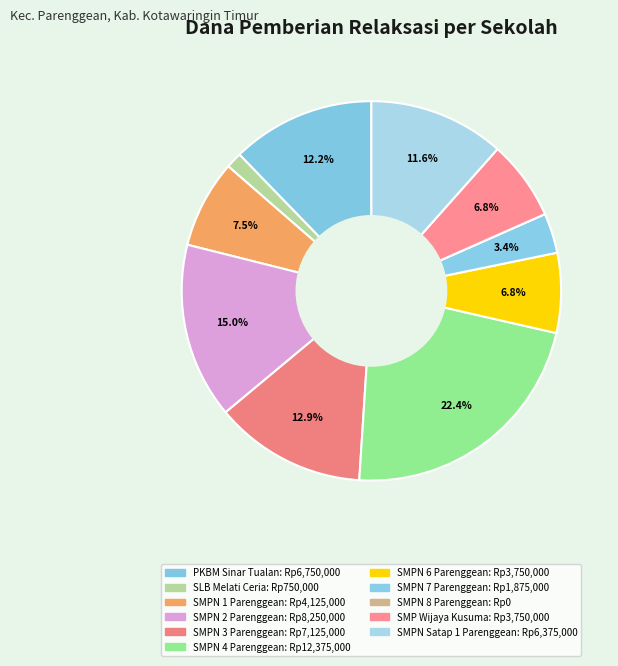

Does any single category account for the majority?

No